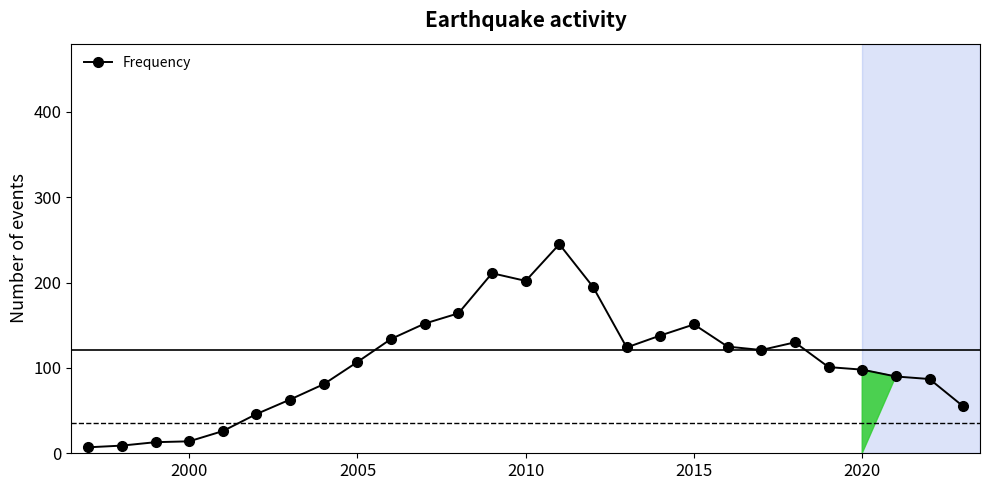

What is the maximum value shown in the chart?

245